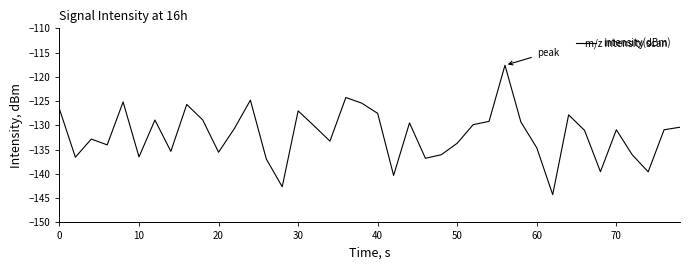

What is the difference between the maximum and minimum values?

26.7